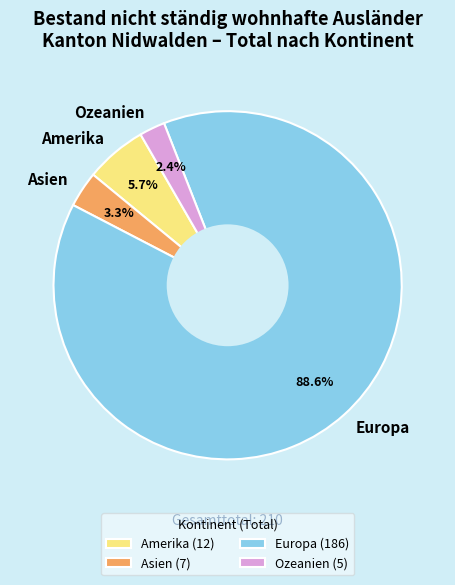

How many segments does this pie chart have?

4